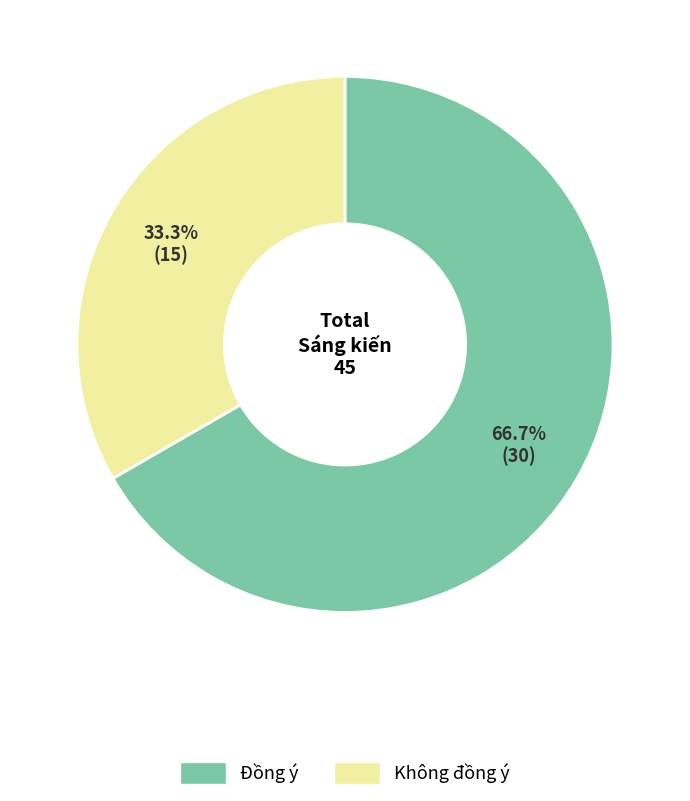

Between Không đồng ý and Đồng ý, which is larger?

Đồng ý